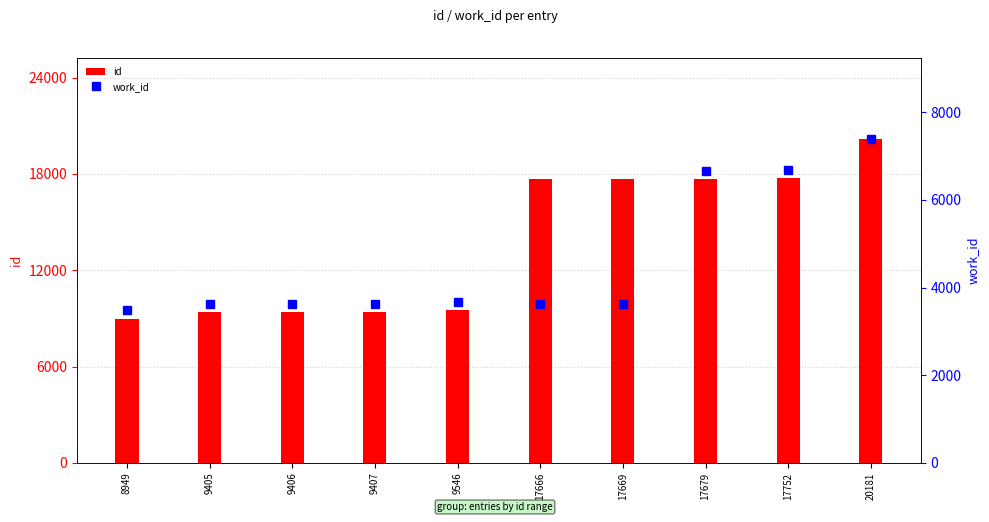

What is the sum of the work_id values at 8949 and 17666?

7106